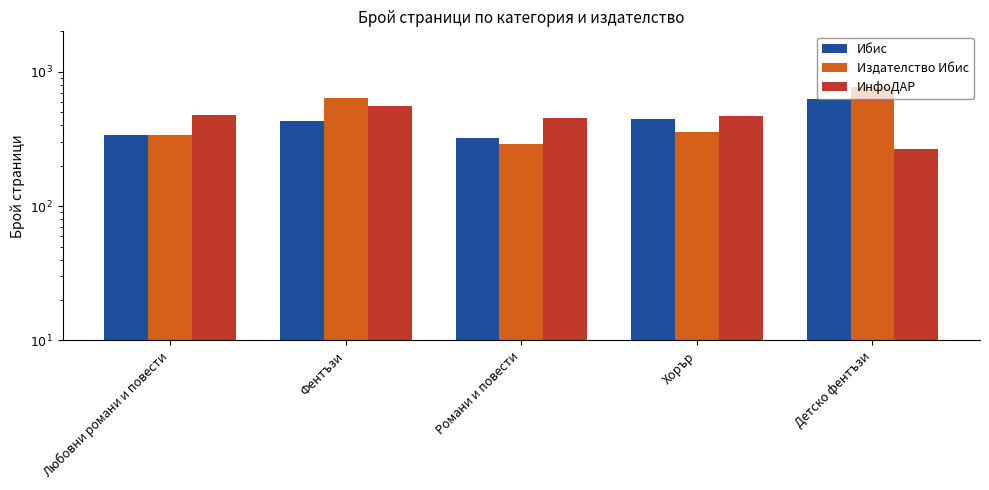

At which category is the sum across all series the highest?

Детско фентъзи